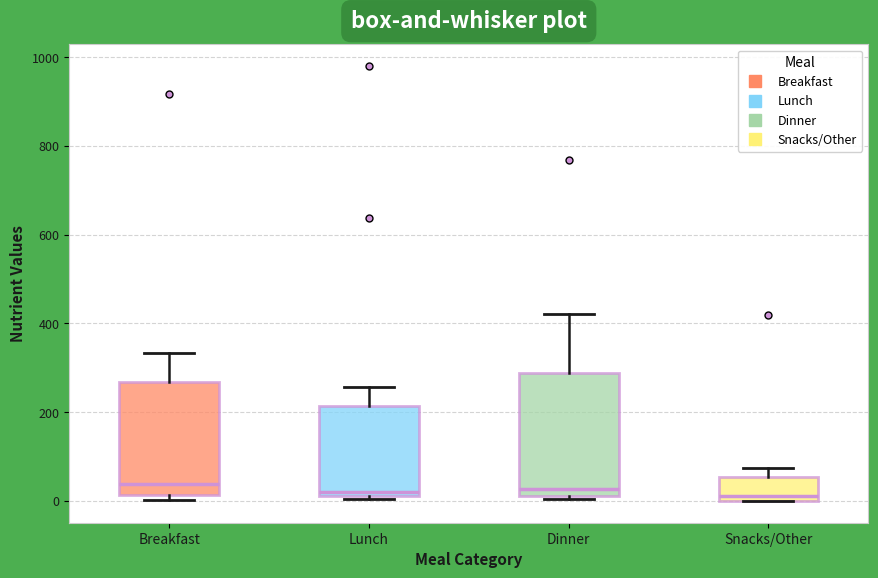

Reading left to right, read every box against the y-axis: the position of its median line, the range the box covers, and the ends of its whiskers. The values are not printed on the chart, so give them approximately, as read against the axis.

Breakfast: median 40, box 20 to 260, whiskers 0 to 340
Lunch: median 20 (just above the box's lower edge), box 20 to 220, whiskers 0 to 260
Dinner: median 20 (just above the box's lower edge), box 20 to 280, whiskers 0 to 420
Snacks/Other: median 20, box 0 to 60, whiskers 0 to 80